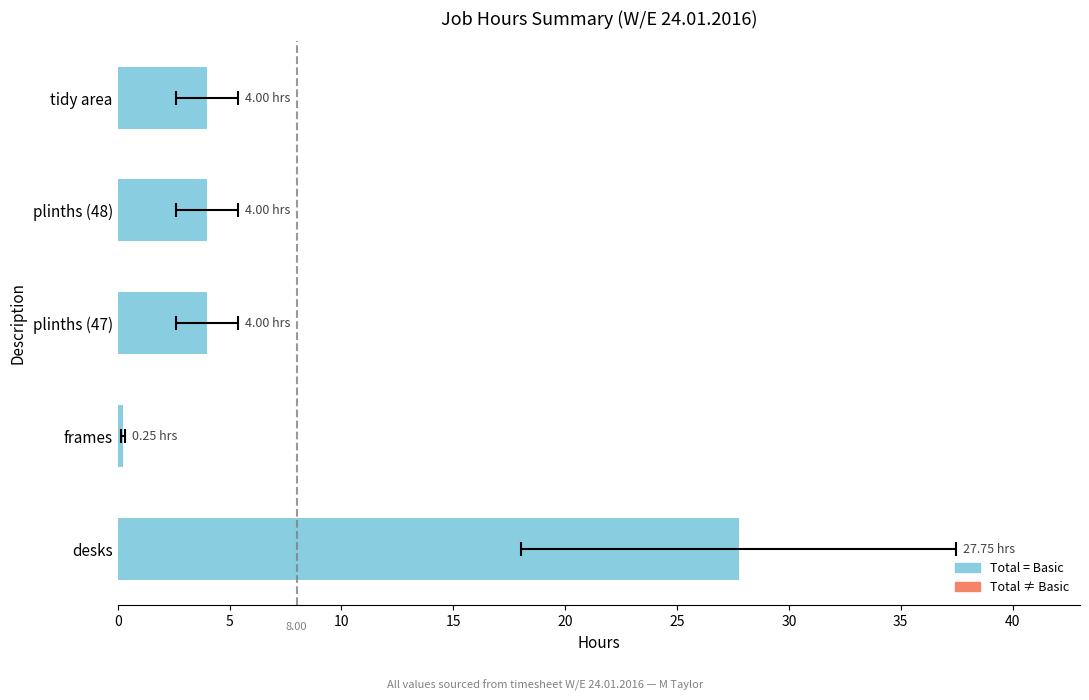

How many data points are above 4?

1